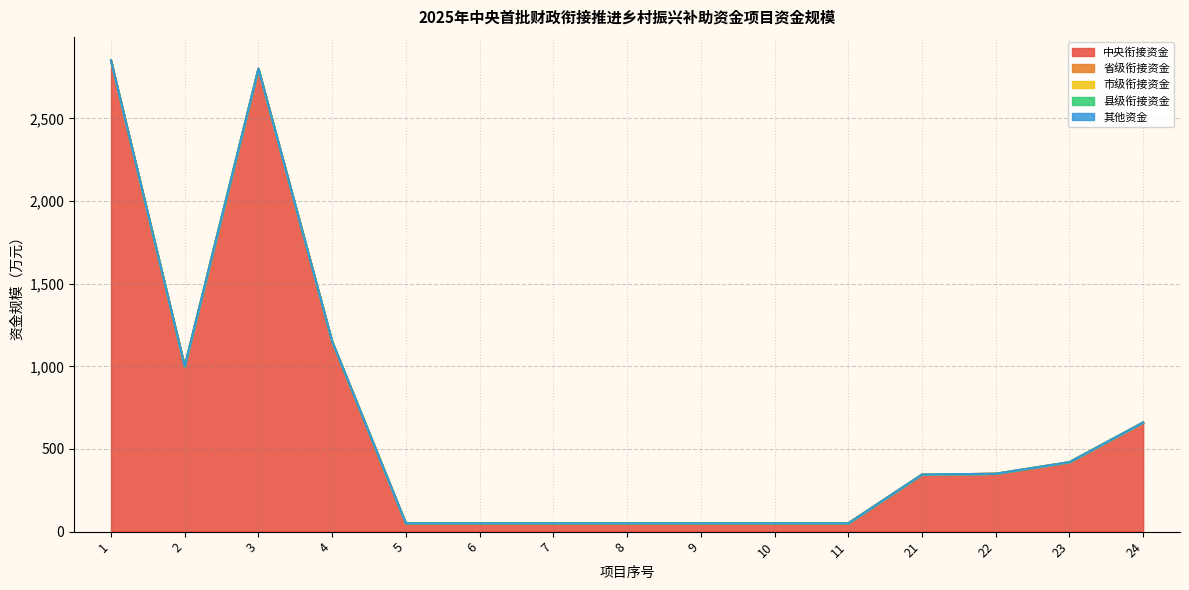

Which series changed the most between 6 and 10?

中央衔接资金